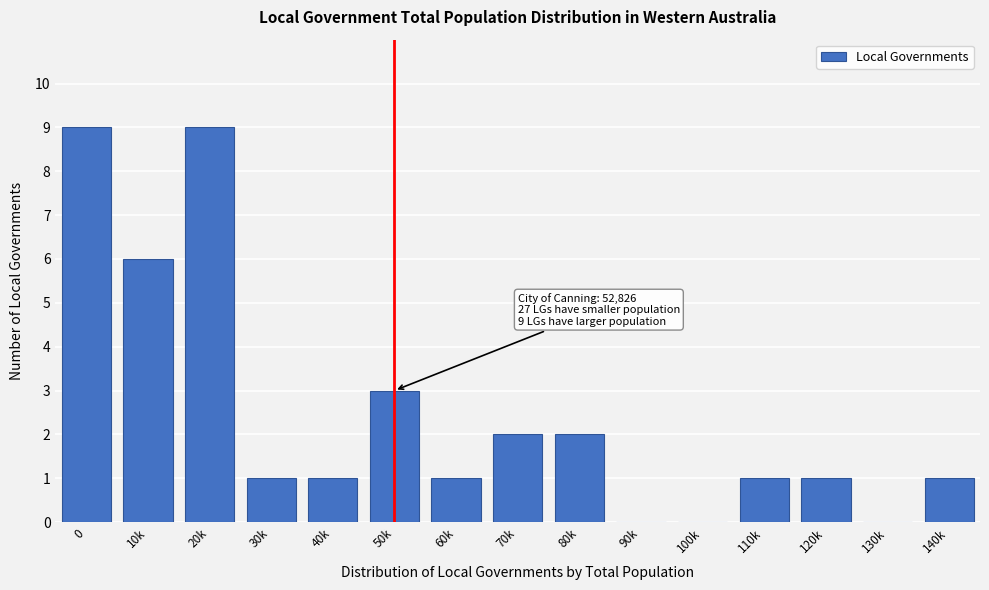

Reading left to right, what are all the values shown in this chart?

0=9	10k=6	20k=9	30k=1	40k=1	50k=3	60k=1	70k=2	80k=2	90k=0	100k=0	110k=1	120k=1	130k=0	140k=1